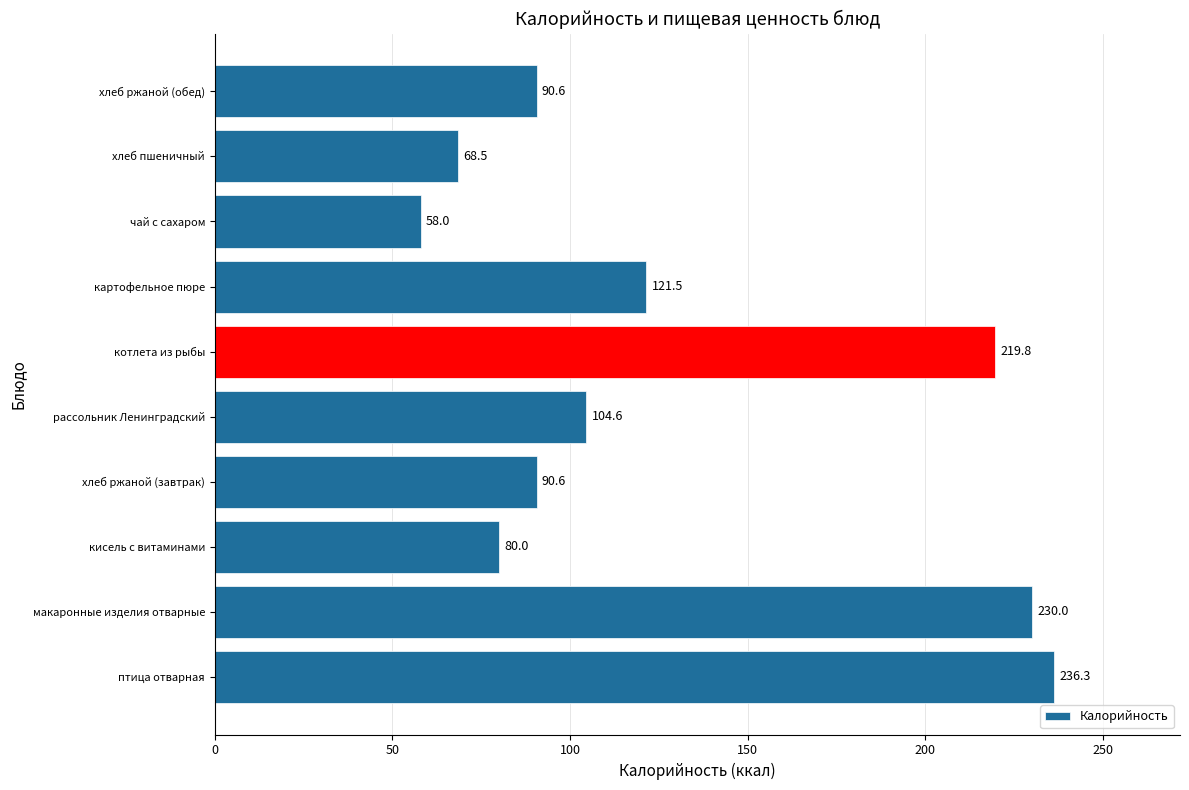

What is the change in value from макаронные изделия отварные to чай с сахаром?

-172.0